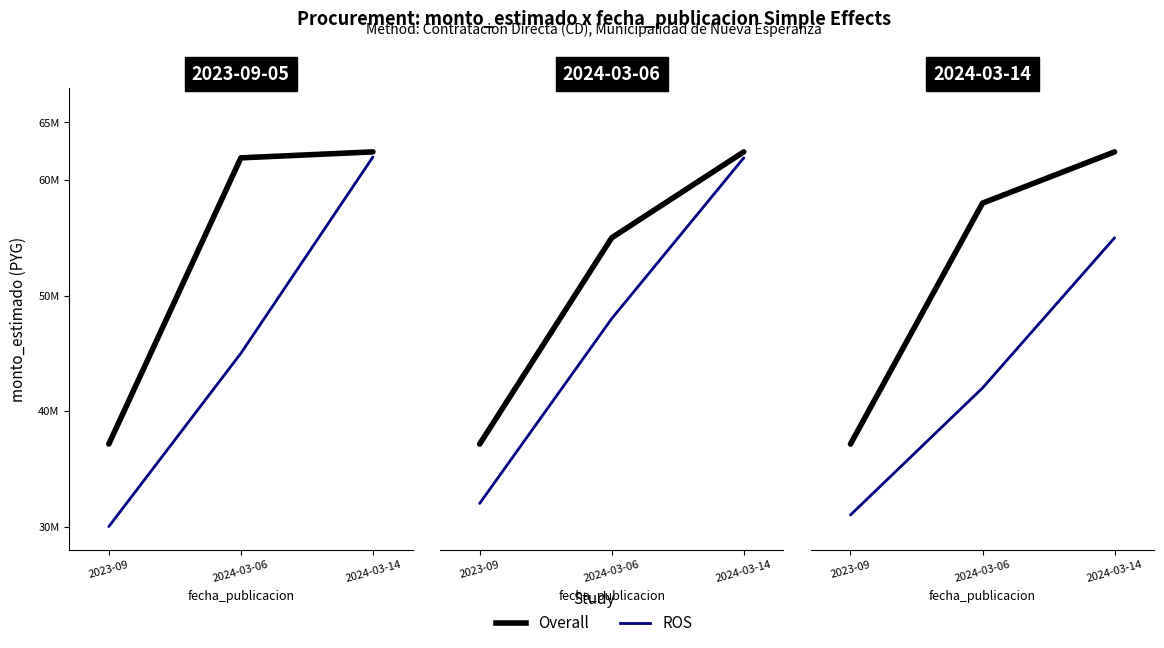

Which category has the lowest value across all series?

2023-09